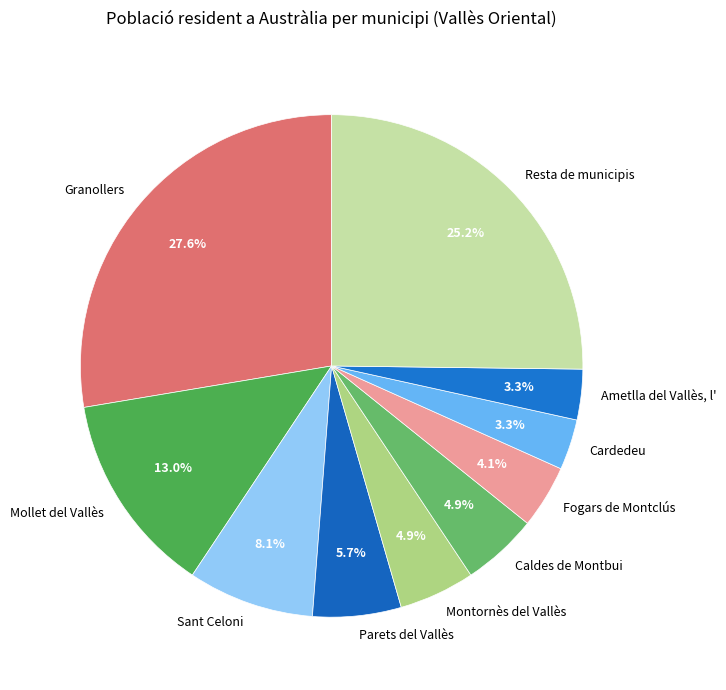

Do Granollers and Fogars de Montclús together represent more than half of the pie?

No